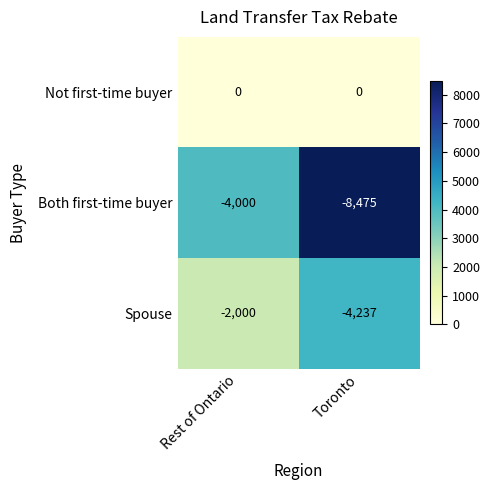

Reading right to left, transcribe all the data shown in this chart.

Not first-time buyer: 0	0
Both first-time buyer: -8475	-4000
Spouse: -4237	-2000